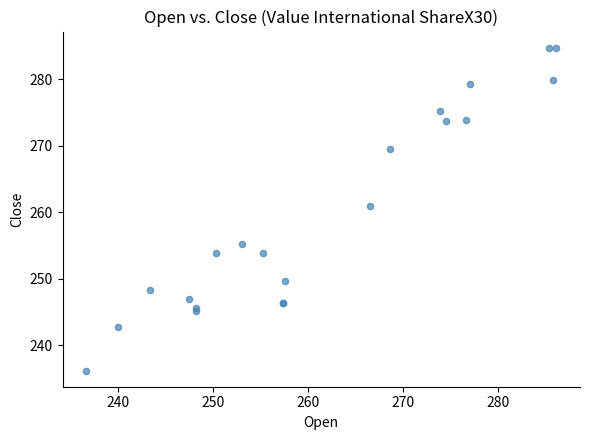

What Y value in the scatter plot is closest to 260?

260.9